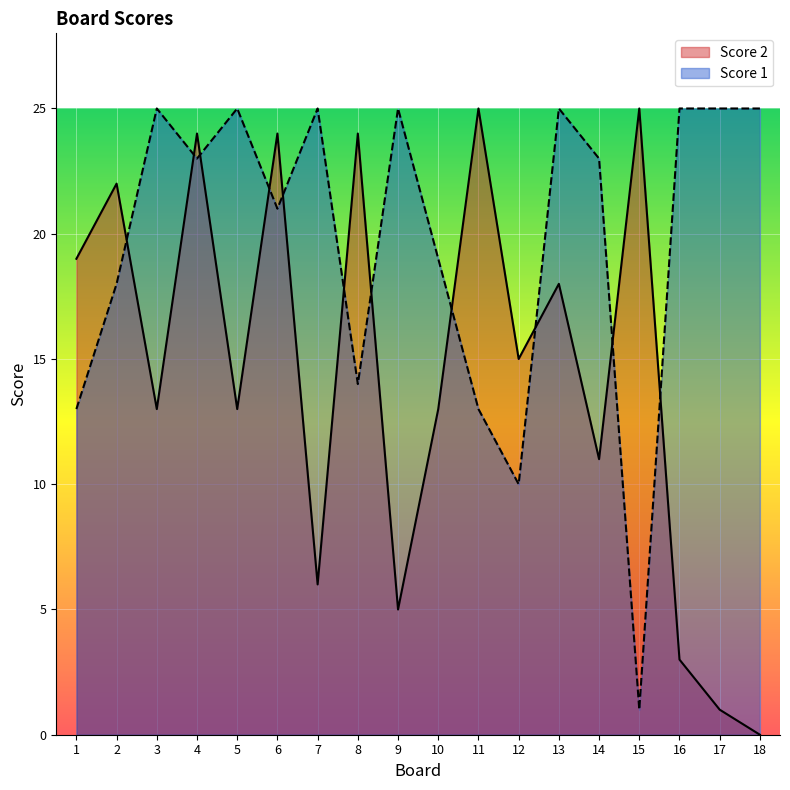

How many times do Score 2 and Score 1 cross each other?

11